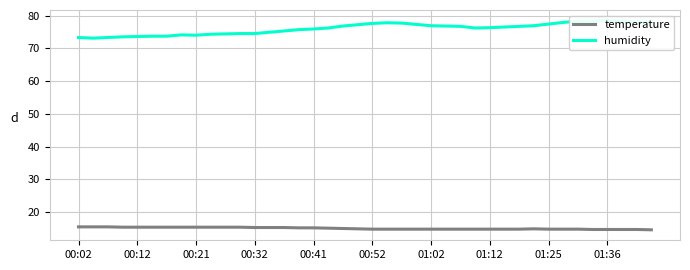

True or false: temperature and humidity cross at least once.

False